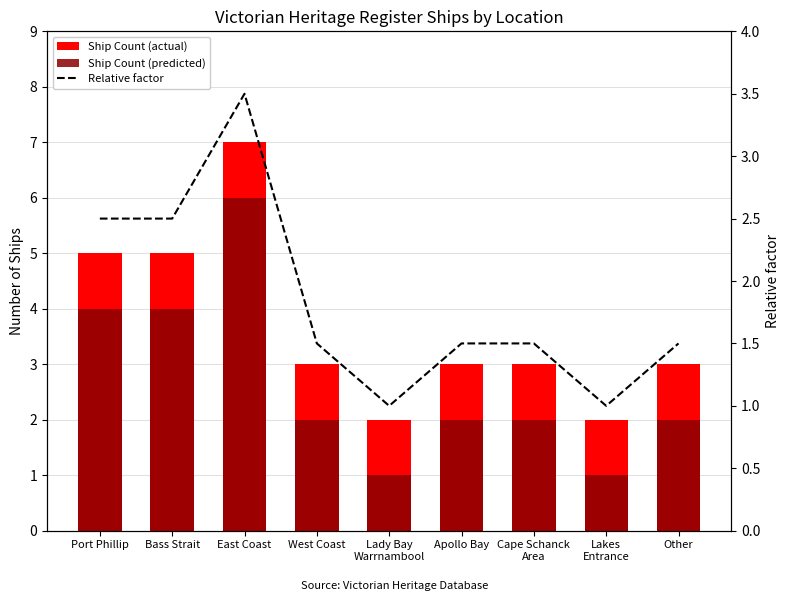

Rank the series at Bass Strait from highest to lowest value.

Ship Count (actual), Ship Count (predicted), Relative factor